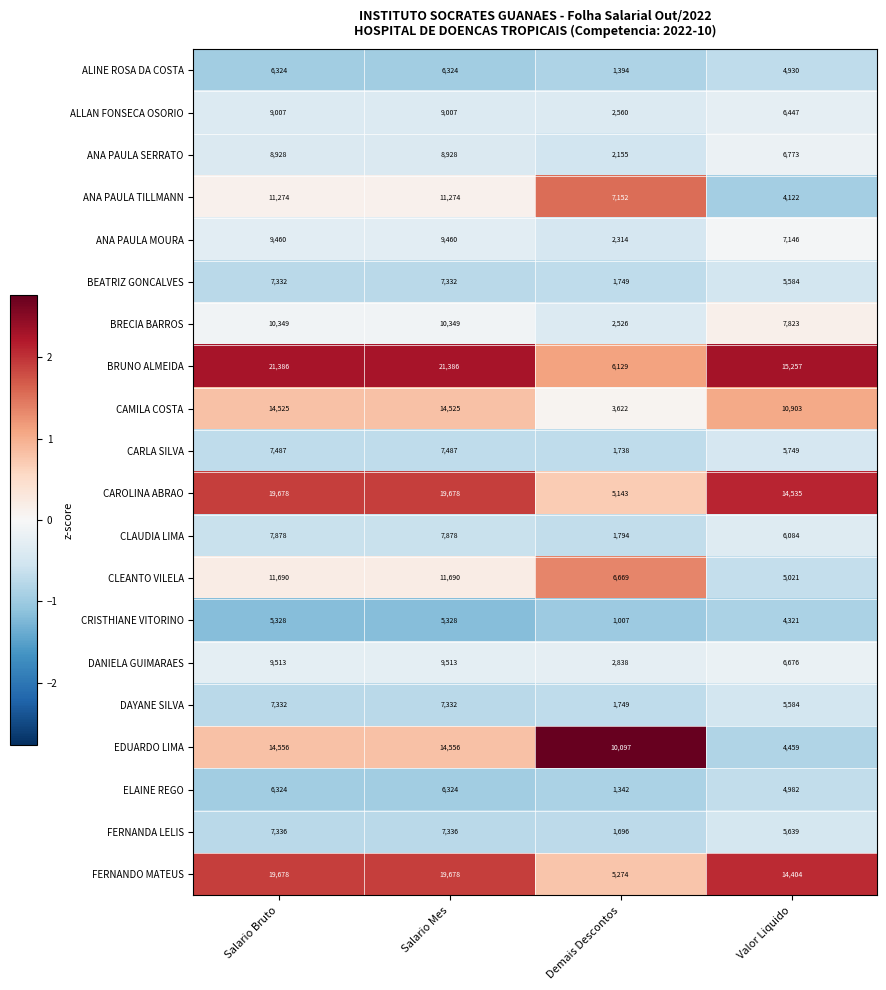

At which category does the chart reach its minimum across all series?

Demais Descontos